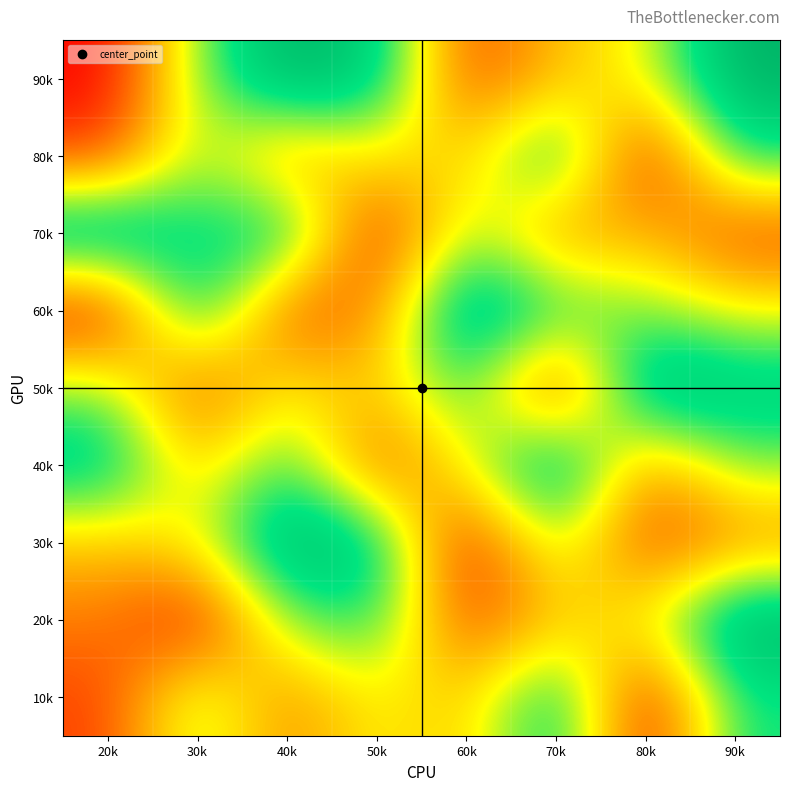

Reading right to left, extract all data points from this chart.

90k: 90k=9	80k=5	70k=4	60k=2	50k=8	40k=9	30k=6	20k=1
80k: 90k=7	80k=1	70k=8	60k=4	50k=5	40k=3	30k=6	20k=2
70k: 90k=2	80k=4	70k=3	60k=6	50k=1	40k=8	30k=7	20k=9
60k: 90k=5	80k=6	70k=7	60k=9	50k=3	40k=2	30k=8	20k=1
50k: 90k=8	80k=9	70k=1	60k=7	50k=4	40k=5	30k=2	20k=6
40k: 90k=6	80k=3	70k=9	60k=5	50k=2	40k=7	30k=4	20k=8
30k: 90k=3	80k=2	70k=6	60k=1	50k=8	40k=9	30k=5	20k=4
20k: 90k=9	80k=5	70k=4	60k=2	50k=7	40k=6	30k=1	20k=3
10k: 90k=7	80k=1	70k=8	60k=4	50k=5	40k=3	30k=6	20k=2